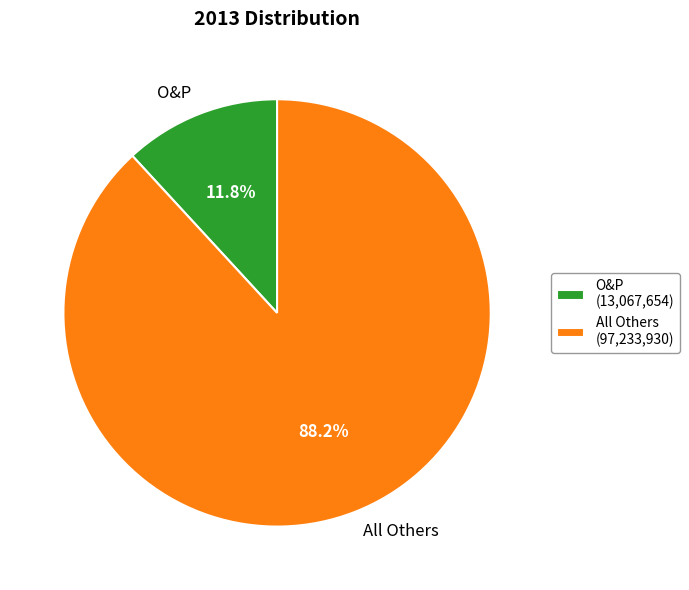

To the nearest percent, what is the average slice percentage?

50%